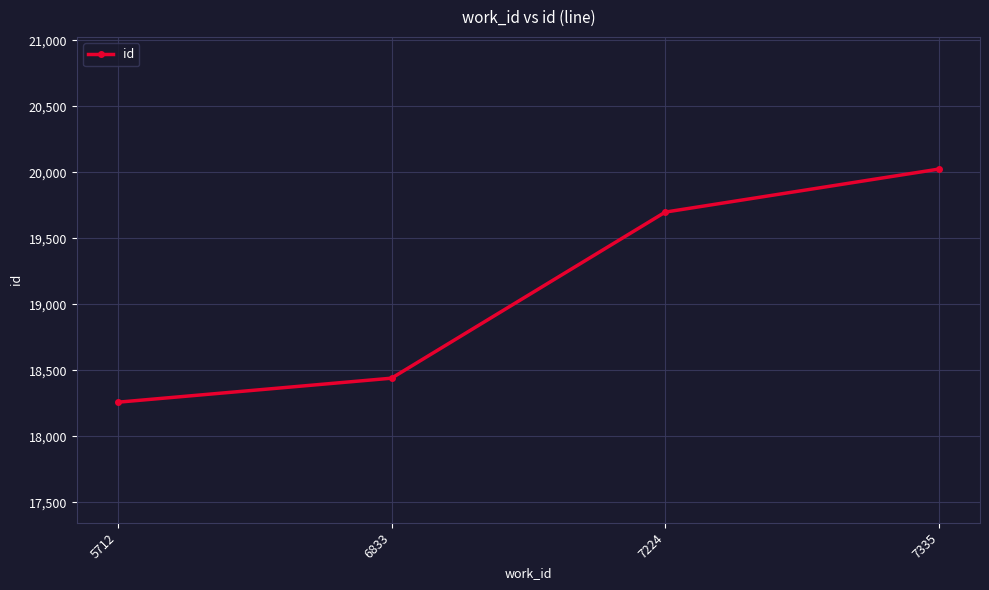

Where is the data nearest to the value 19142?

7224